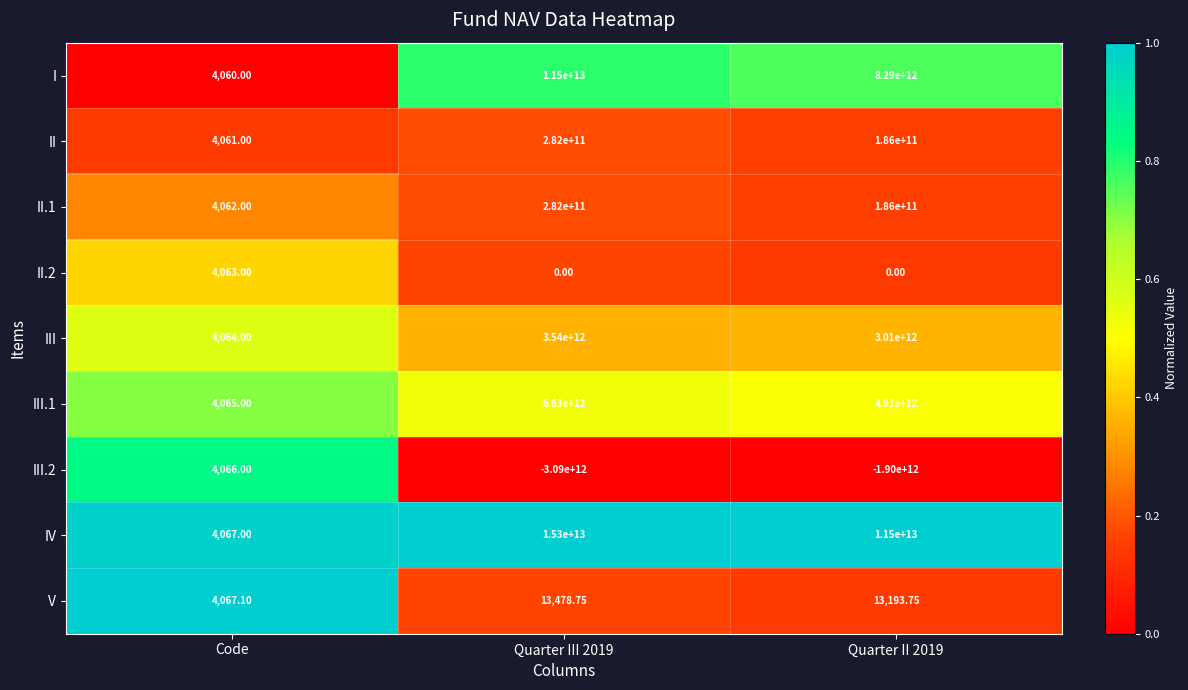

Which category has the lowest value in the III series?

Code